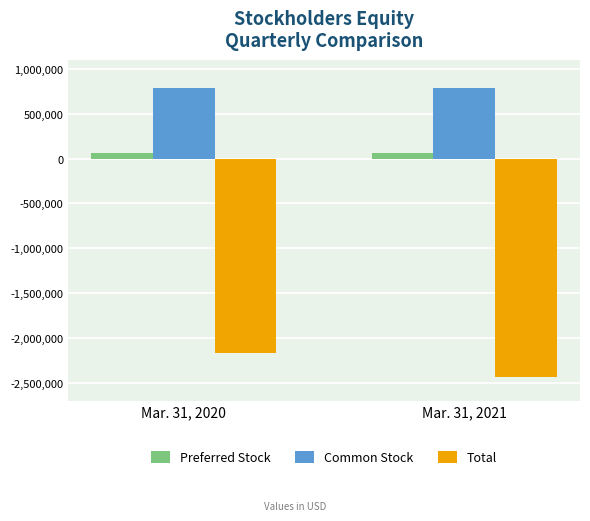

How many groups of bars are there?

2